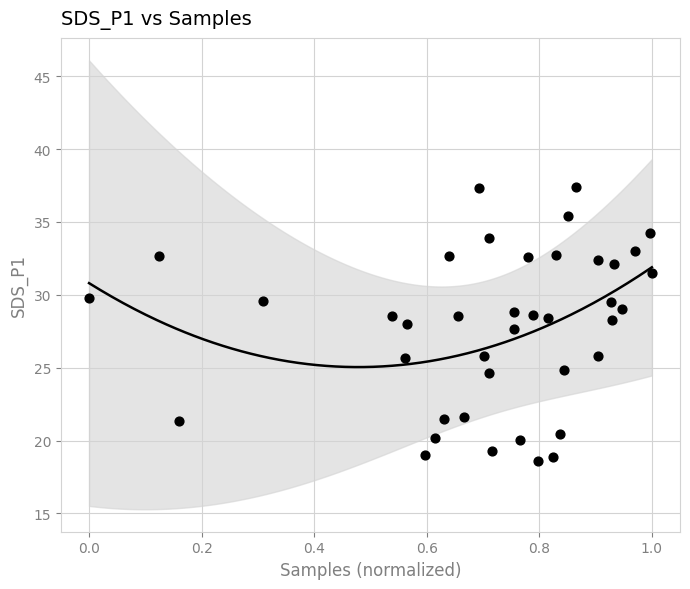

What is the range of Y values (max minus min)?

18.8